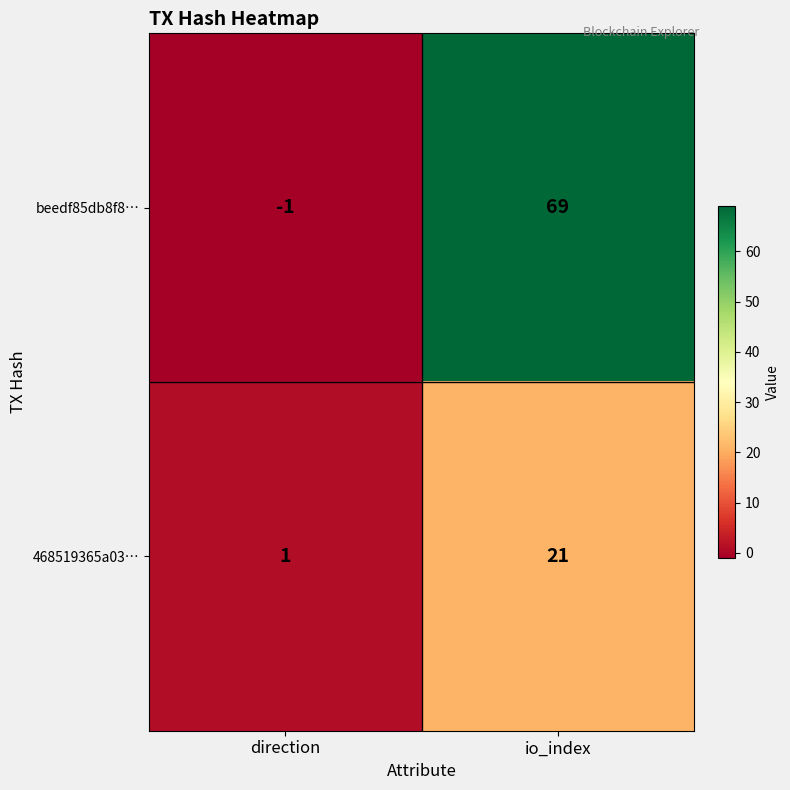

Which series has the largest total across all categories?

beedf85db8f8…